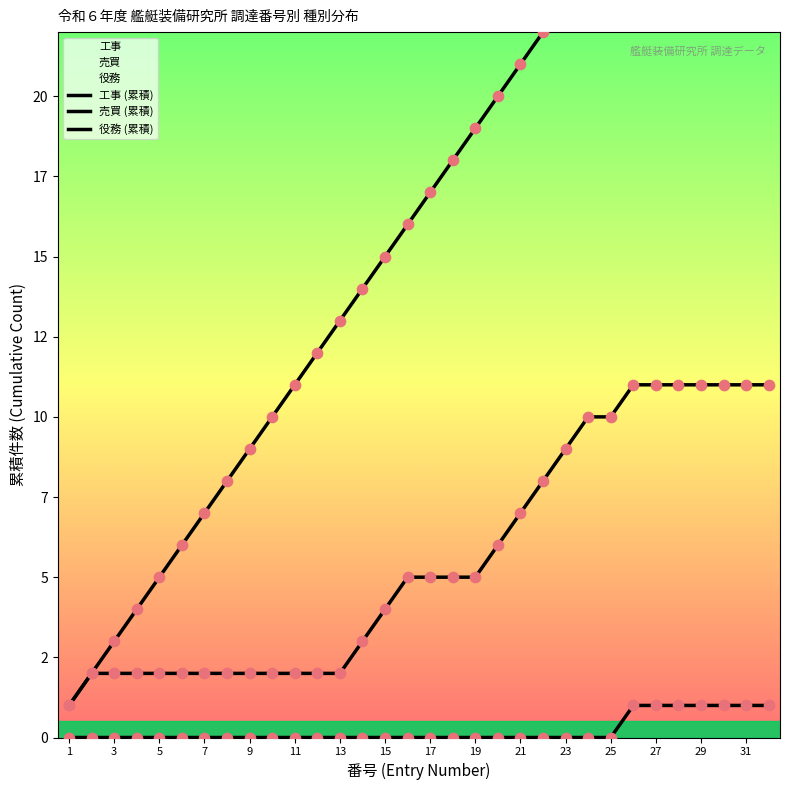

At how many categories does at least one series exceed 19?

13